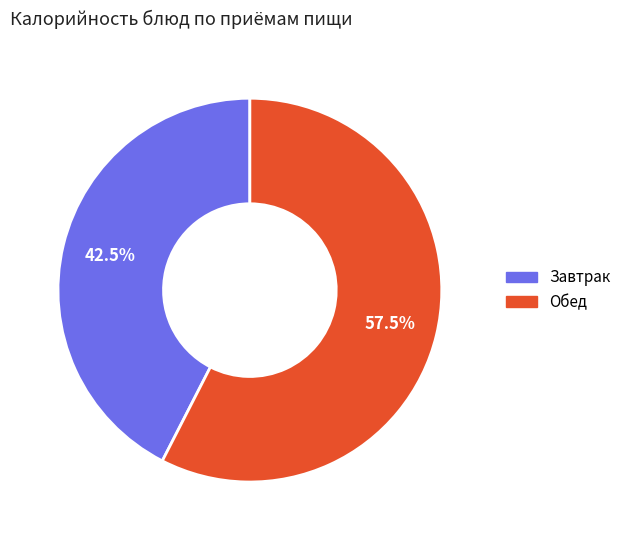

Is there a majority slice in this chart?

Yes